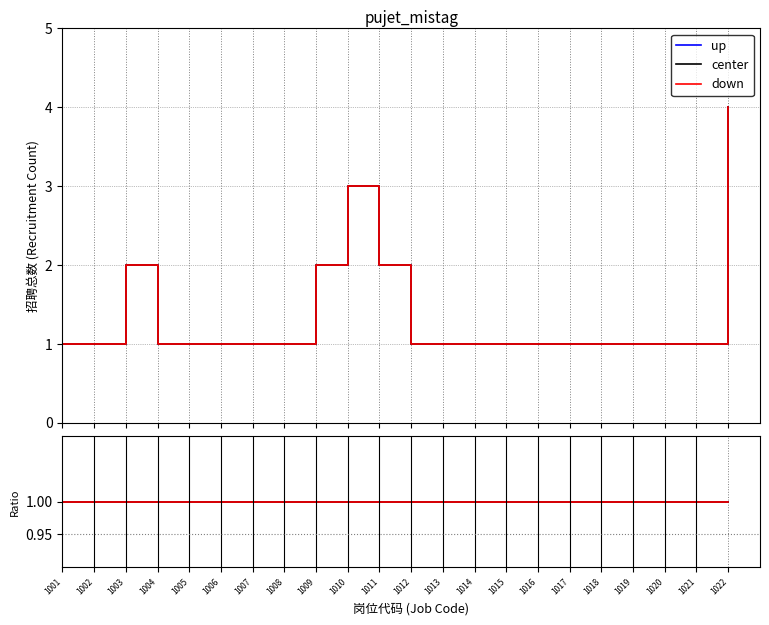

What is the approximate value of down at 1007?

1